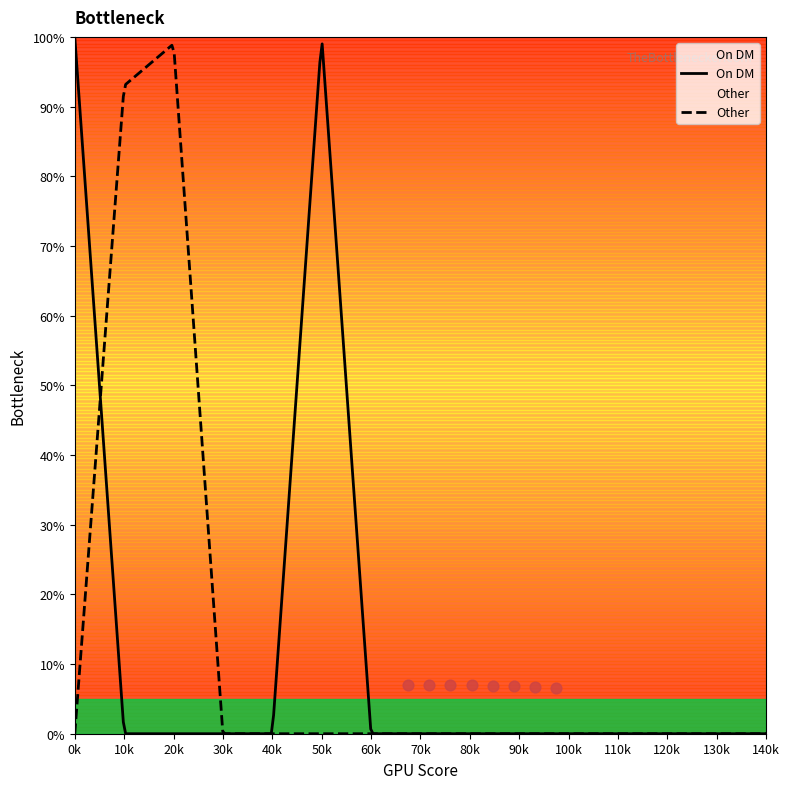

Which series has the largest Y range (max minus min)?

On DM